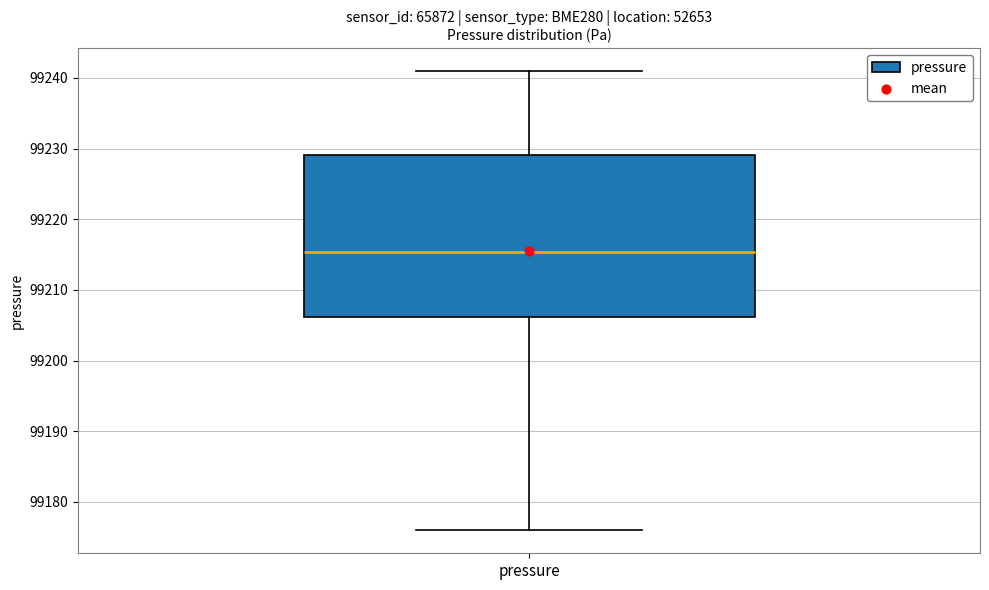

Read this box plot against the y-axis: the position of the median line, the range covered by the box, and the ends of both whiskers. The values are not printed on the chart, so give them approximately, as read against the axis.

median 99215, box 99206 to 99229, whiskers 99176 to 99241